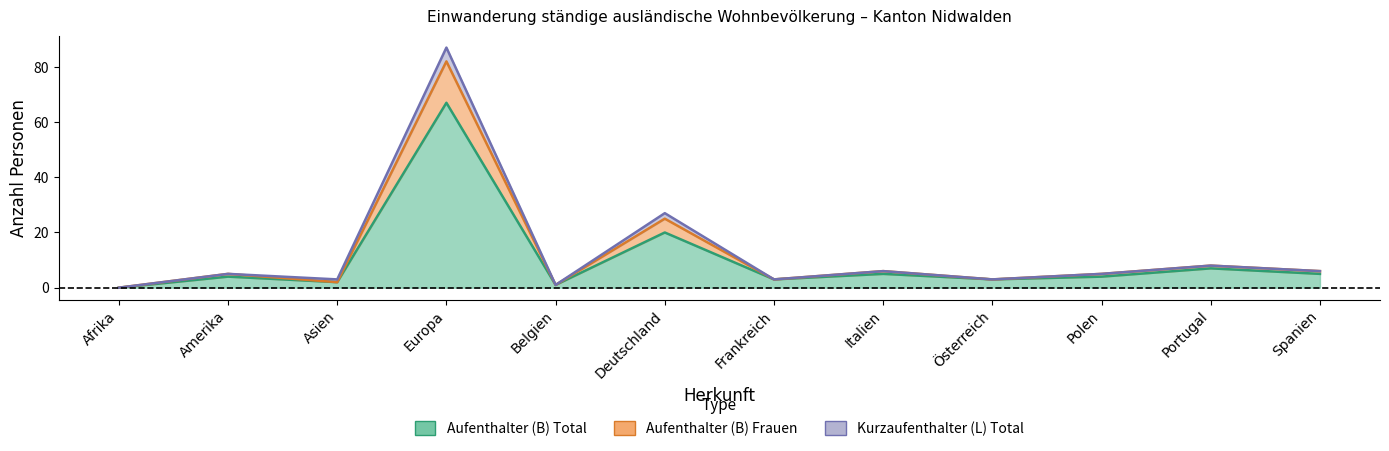

In Aufenthalter (B) Total, how many points are lower than both neighbors (excluding endpoints)?

4